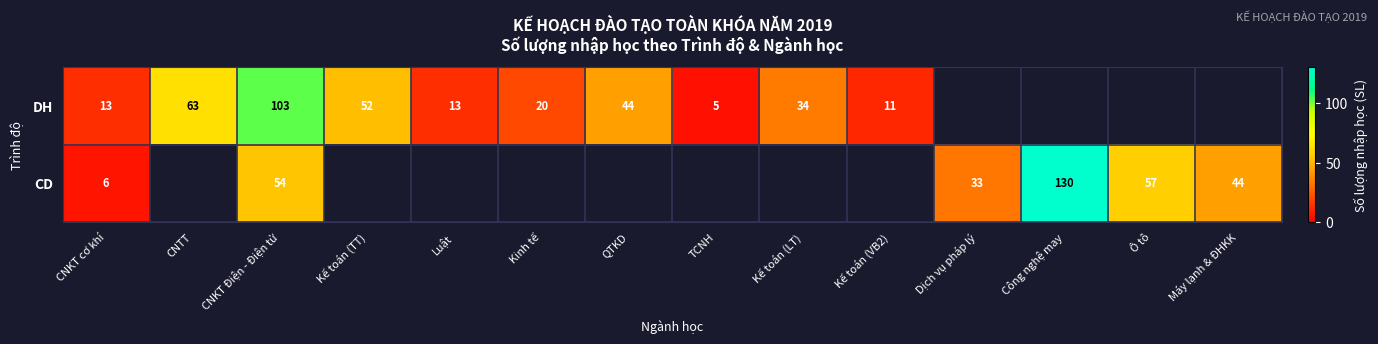

At which category does the chart reach its peak across all series?

Công nghệ may